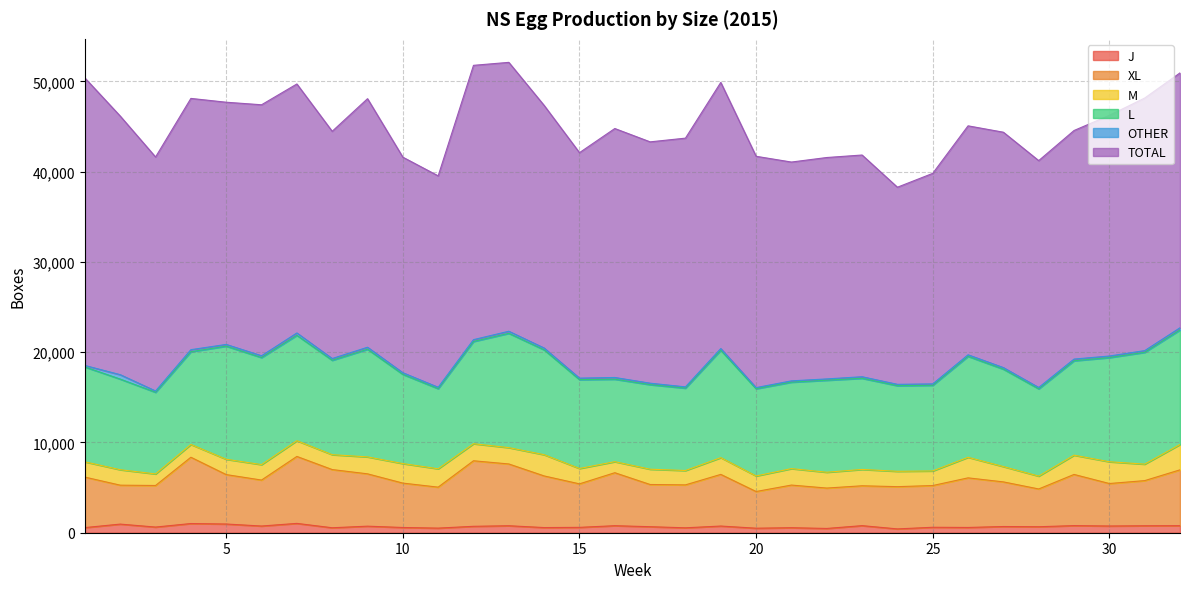

What is the value of the L point at the 10th from the left?

9880